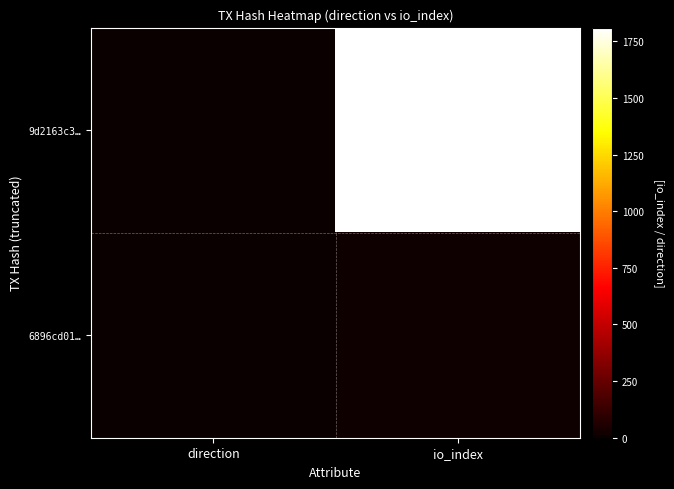

List the series in order of their overall mean, lowest first.

6896cd01…, 9d2163c3…